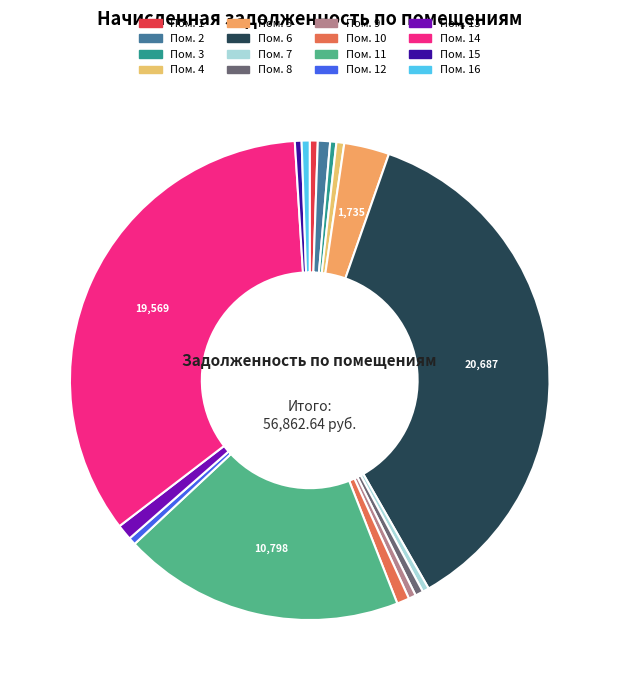

Count the number of slices in the pie.

16